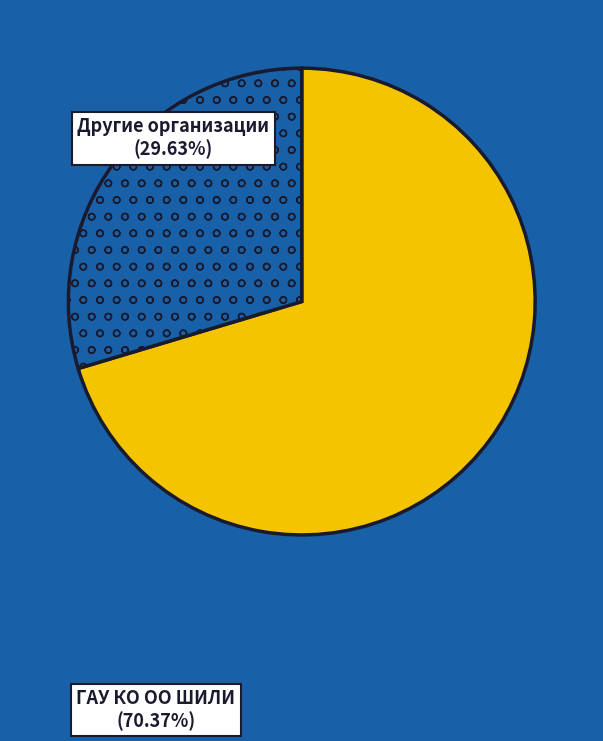

Does any single category account for the majority?

Yes